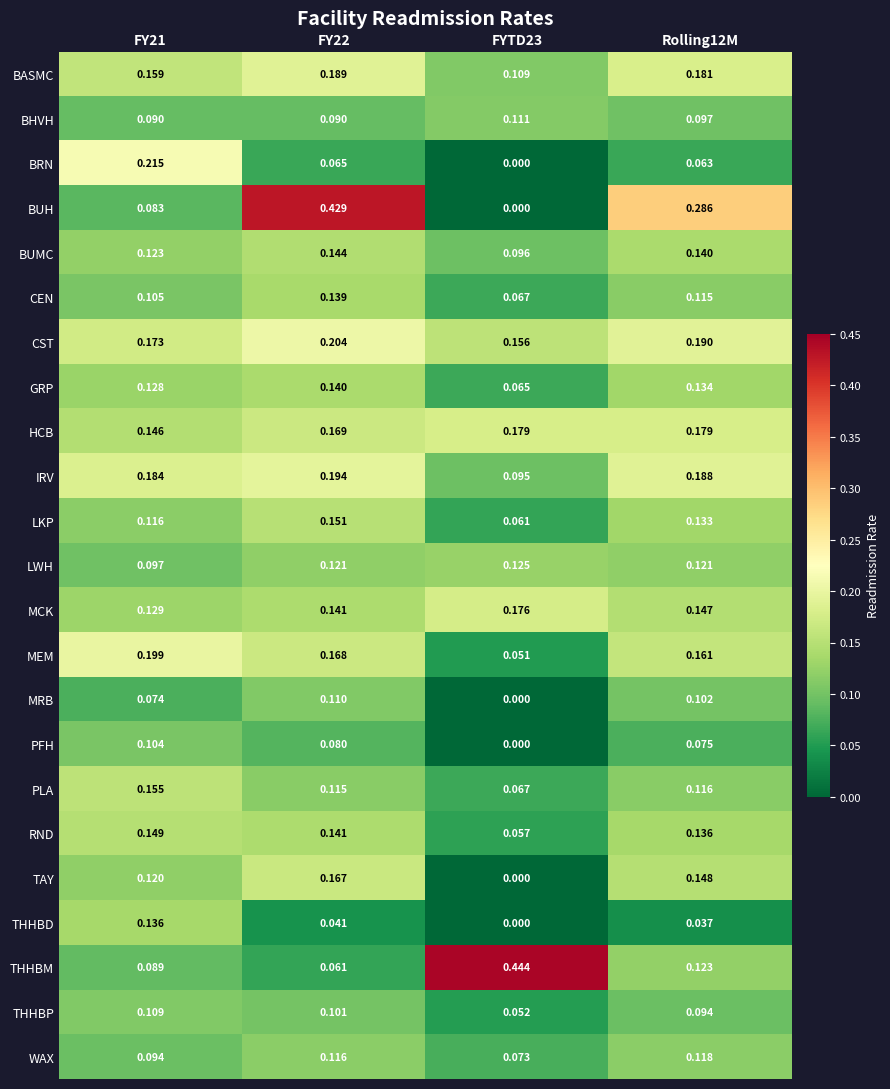

Which series has the largest range (max minus min)?

BUH